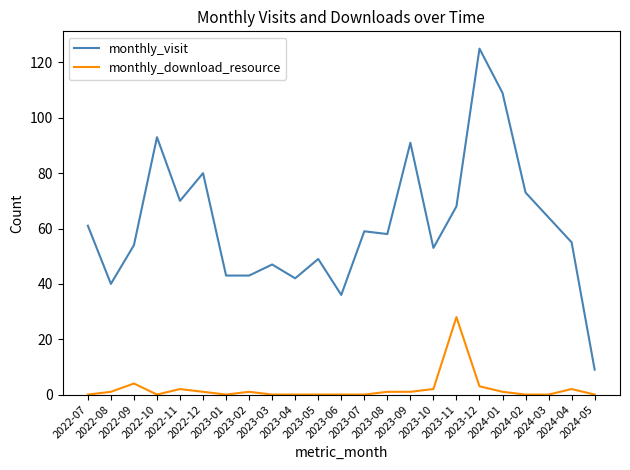

Reading left to right, extract all data points from this chart.

monthly_visit: 2022-07=61	2022-08=40	2022-09=54	2022-10=93	2022-11=70	2022-12=80	2023-01=43	2023-02=43	2023-03=47	2023-04=42	2023-05=49	2023-06=36	2023-07=59	2023-08=58	2023-09=91	2023-10=53	2023-11=68	2023-12=125	2024-01=109	2024-02=73	2024-03=64	2024-04=55	2024-05=9
monthly_download_resource: 2022-07=0	2022-08=1	2022-09=4	2022-10=0	2022-11=2	2022-12=1	2023-01=0	2023-02=1	2023-03=0	2023-04=0	2023-05=0	2023-06=0	2023-07=0	2023-08=1	2023-09=1	2023-10=2	2023-11=28	2023-12=3	2024-01=1	2024-02=0	2024-03=0	2024-04=2	2024-05=0